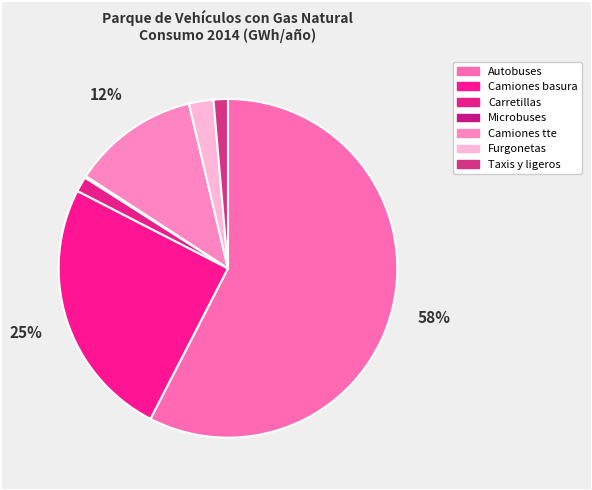

Does Camiones basura account for over 50% of the chart?

No